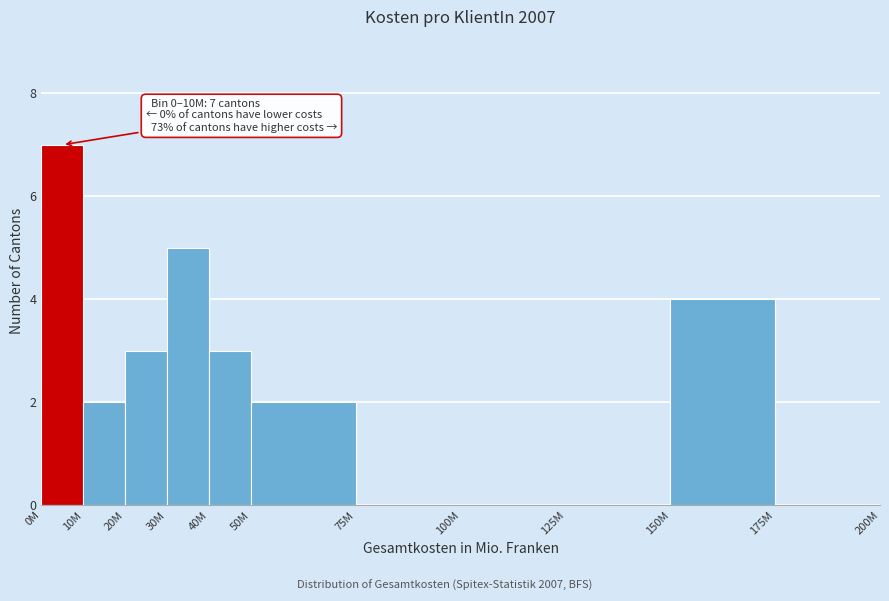

Reading left to right, extract all data points from this chart.

0M=7	10M=2	20M=3	30M=5	40M=3	50M=2	75M=0	100M=0	125M=0	150M=4	175M=0